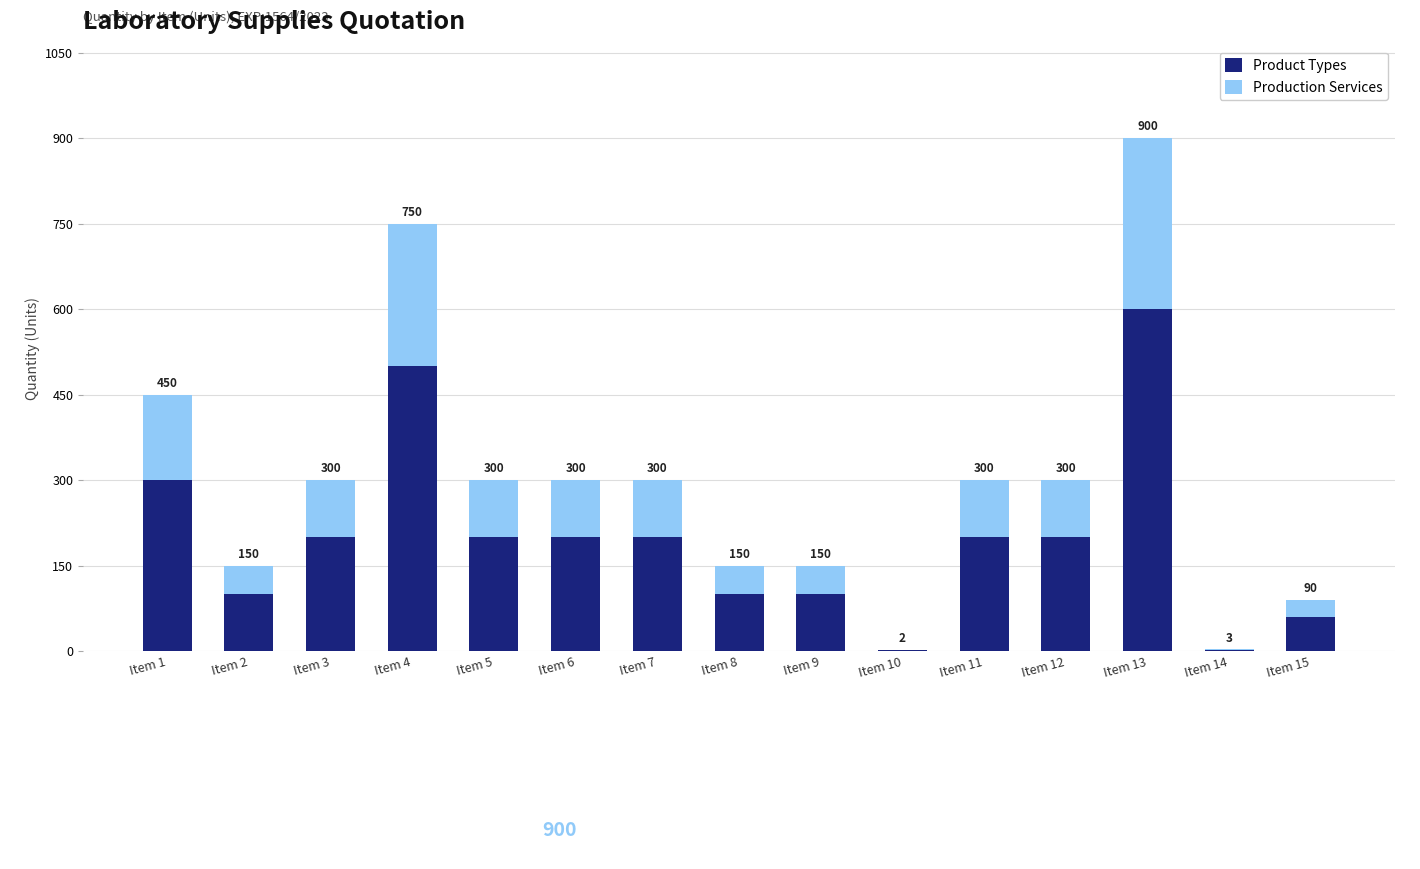

The value of Product Types at Item 13 is 156. True or false?

False